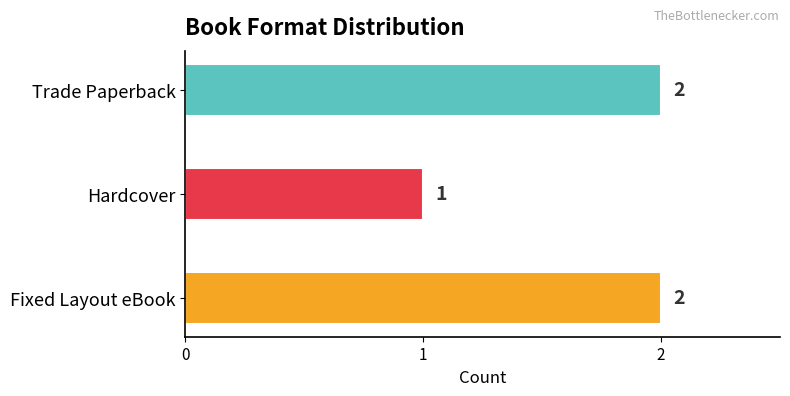

True or false: the data shows 1 at Trade Paperback.

False